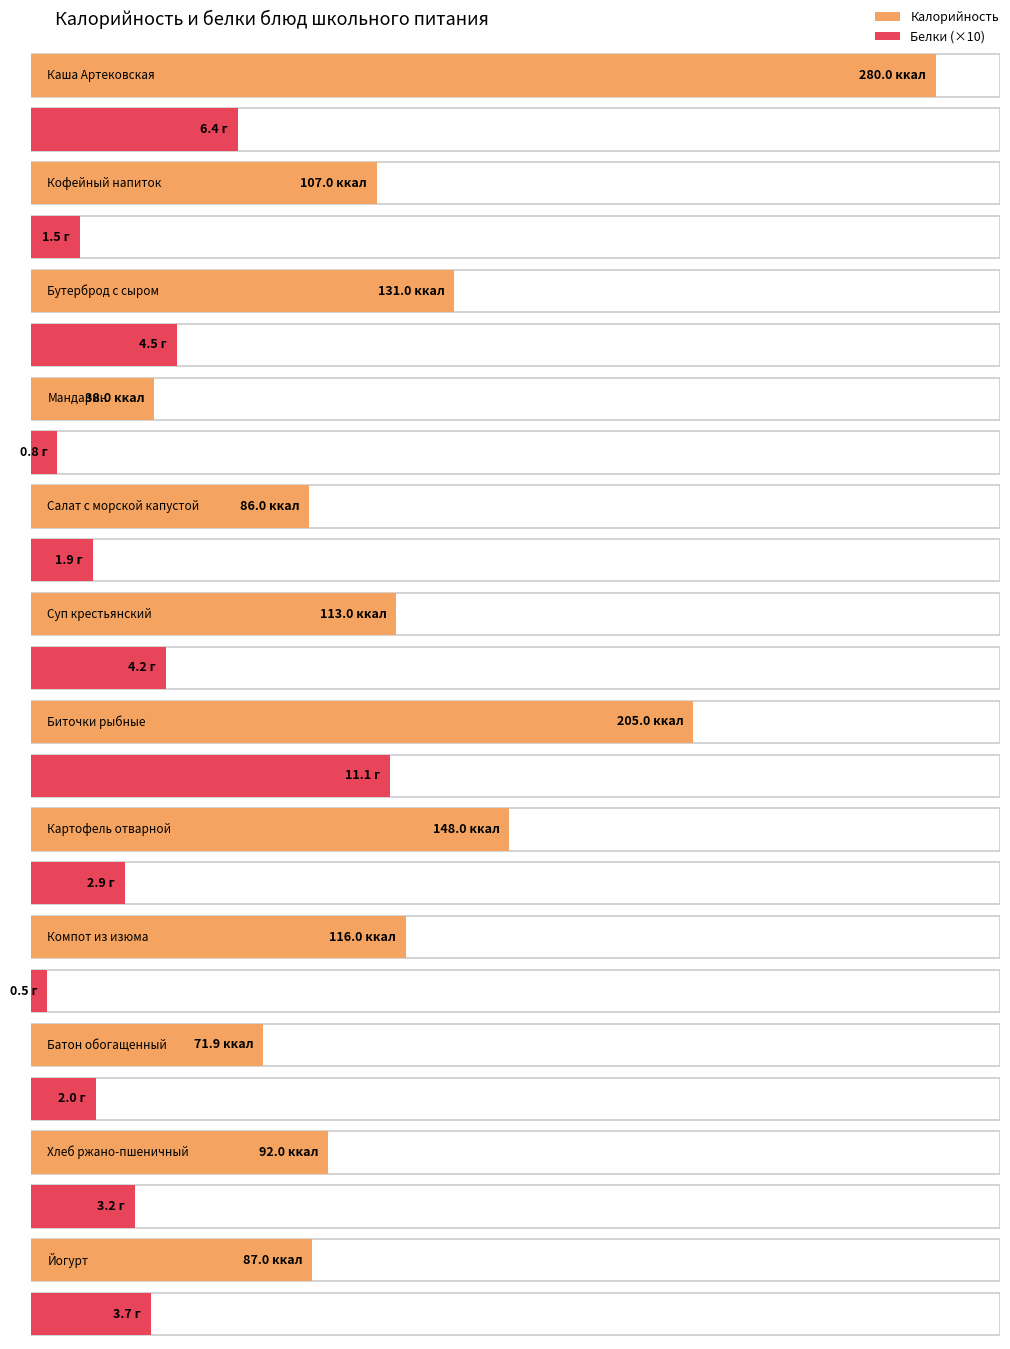

True or false: Белки has a value of 6.4 at Каша Артековская.

True